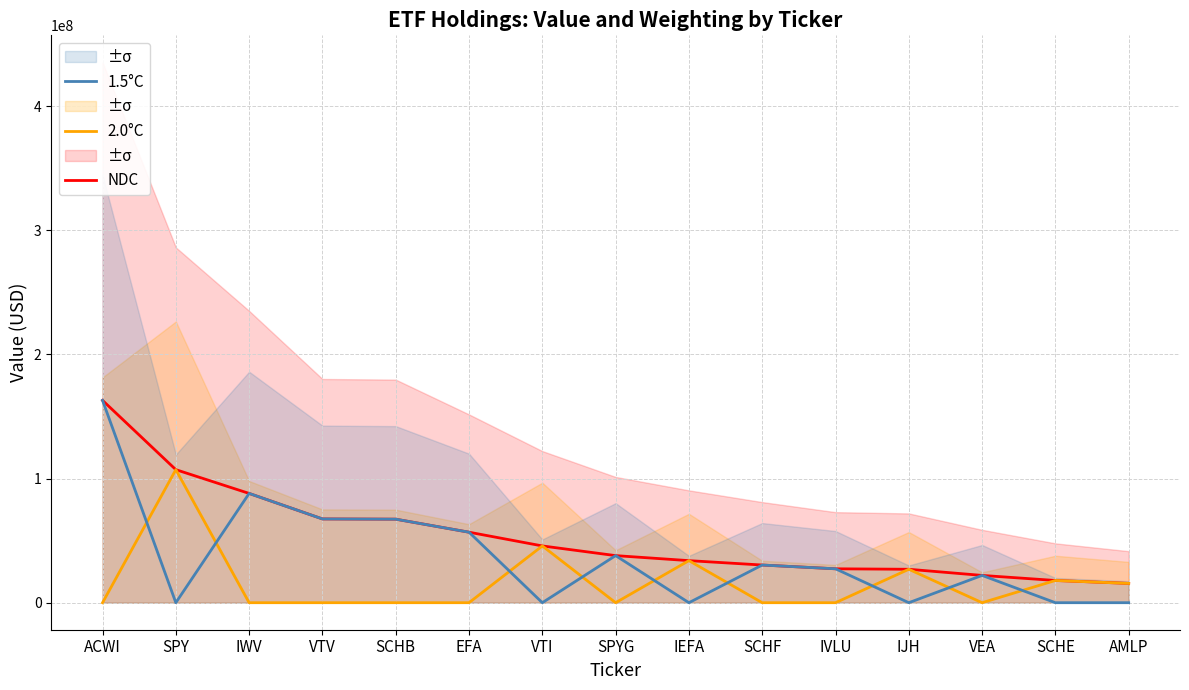

What is the difference between the maximum and minimum values in the NDC series?

147477000